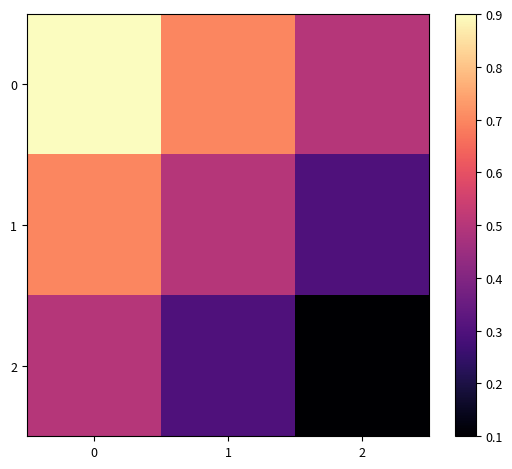

Reading left to right, what are all the values shown in this chart?

0: 0=0.9	1=0.7	2=0.5
1: 0=0.7	1=0.5	2=0.3
2: 0=0.5	1=0.3	2=0.1